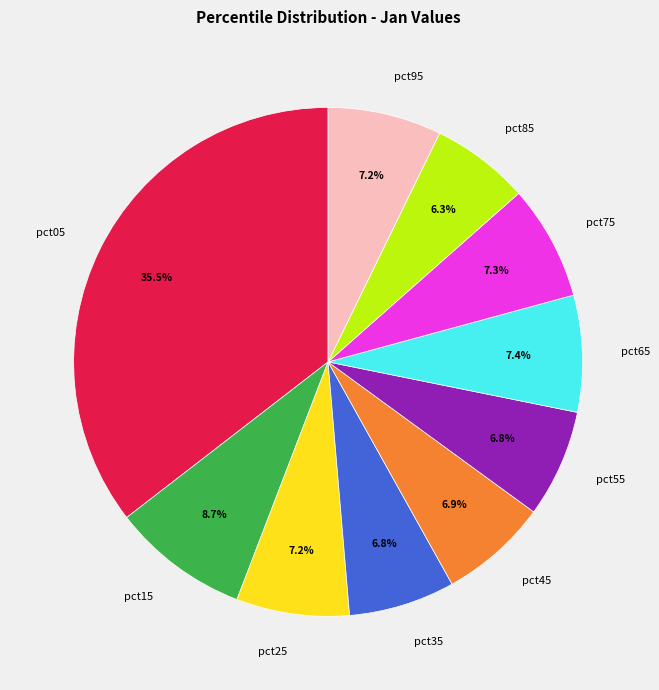

To the nearest percent, what is the difference between the largest and smallest slice percentages?

29%